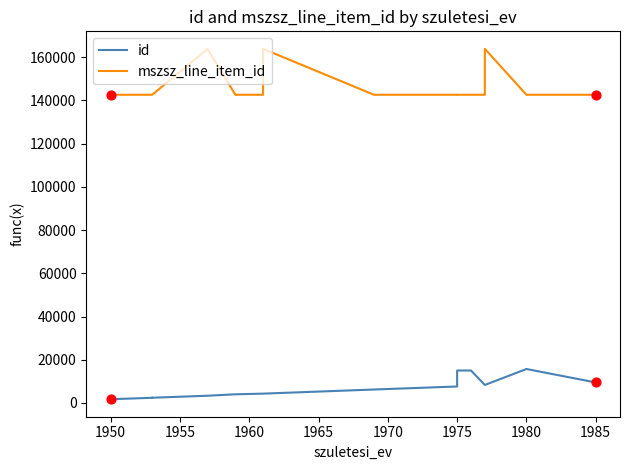

Which series has the widest spread of Y values?

mszsz_line_item_id